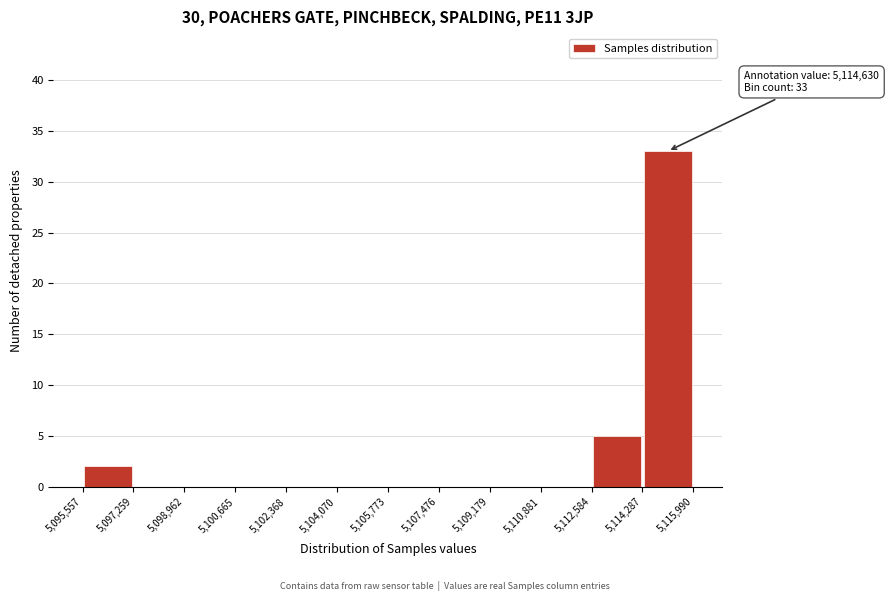

Which range on the x-axis has the tallest bar?

5,114,287 to 5,115,990